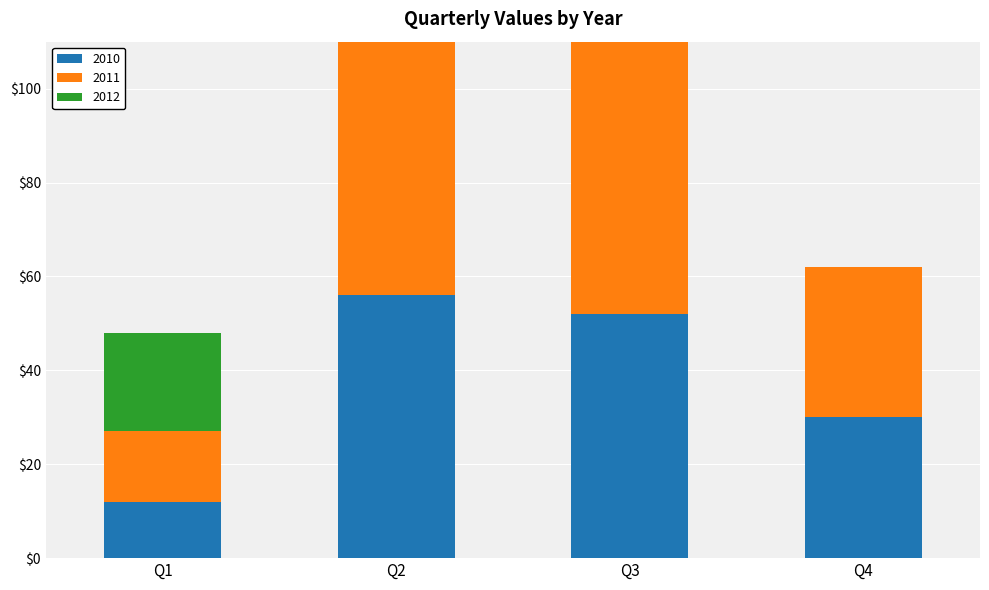

Reading left to right, list all the values displayed in this chart.

2010: Q1=12	Q2=56	Q3=52	Q4=30
2011: Q1=15	Q2=73	Q3=61	Q4=32
2012: Q1=21	Q2=86	Q3=69	Q4=0